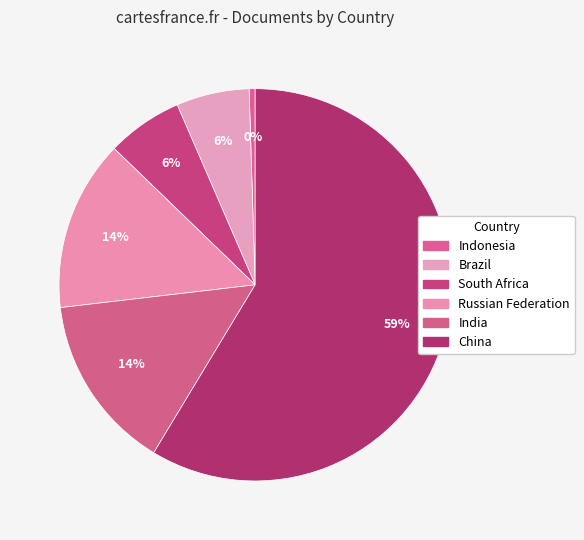

Which slice is the largest?

China